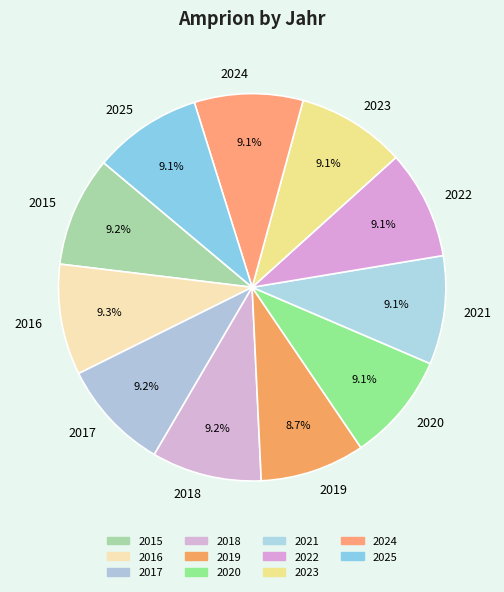

Is 2018 the majority of the pie?

No